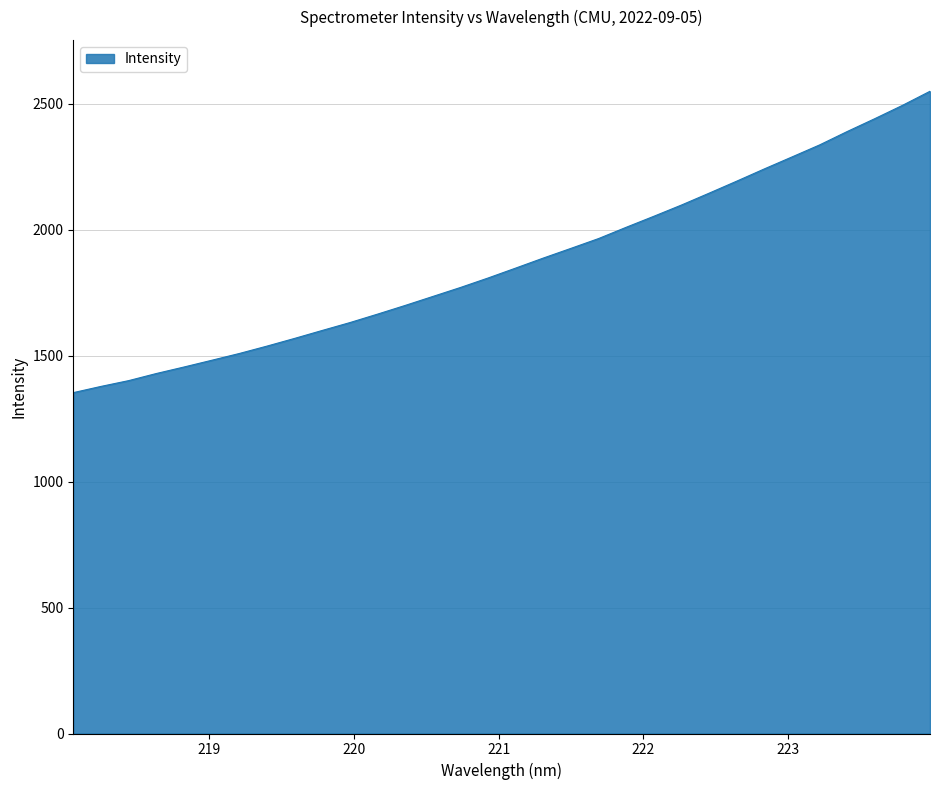

What is the difference between the maximum and minimum values?

1196.3